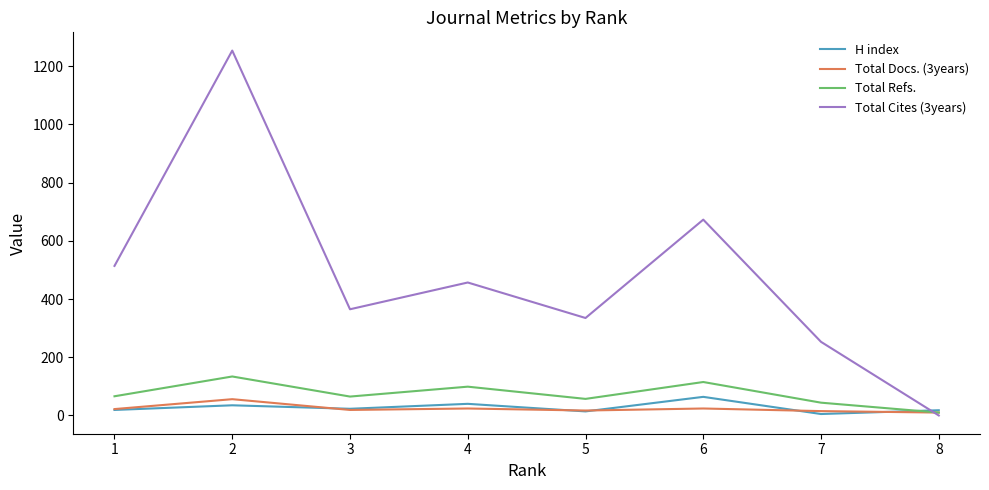

The H index series shows 64 at 6. True or false?

True